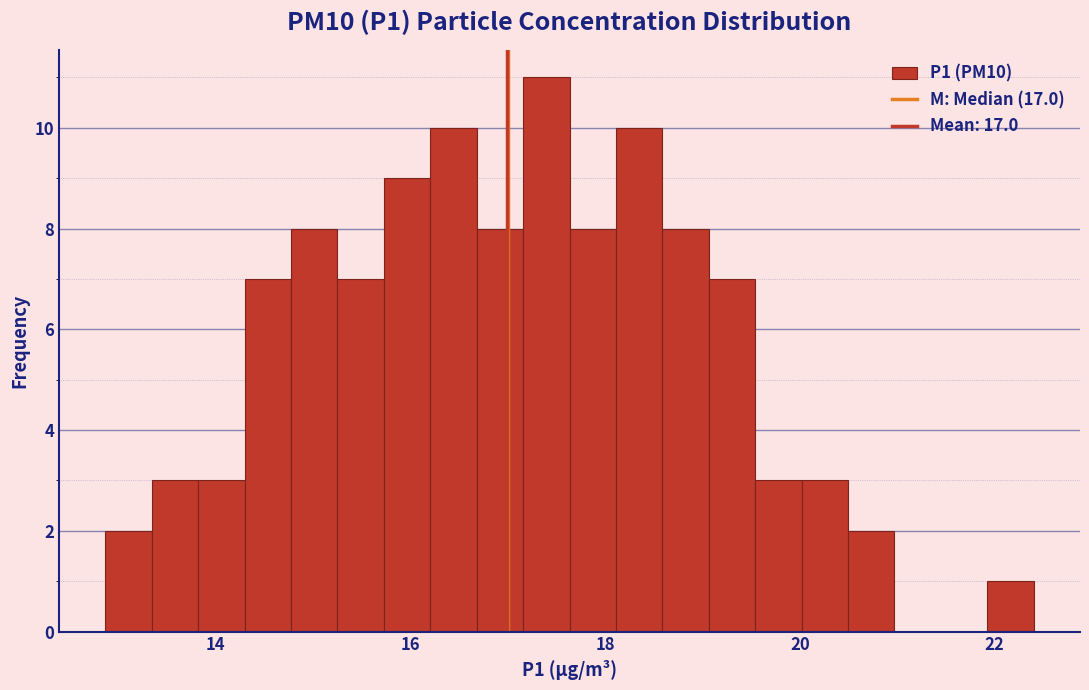

Around what value on the x-axis is the tallest bar? Give the approximate position of its centre, as read against the axis.

17.4